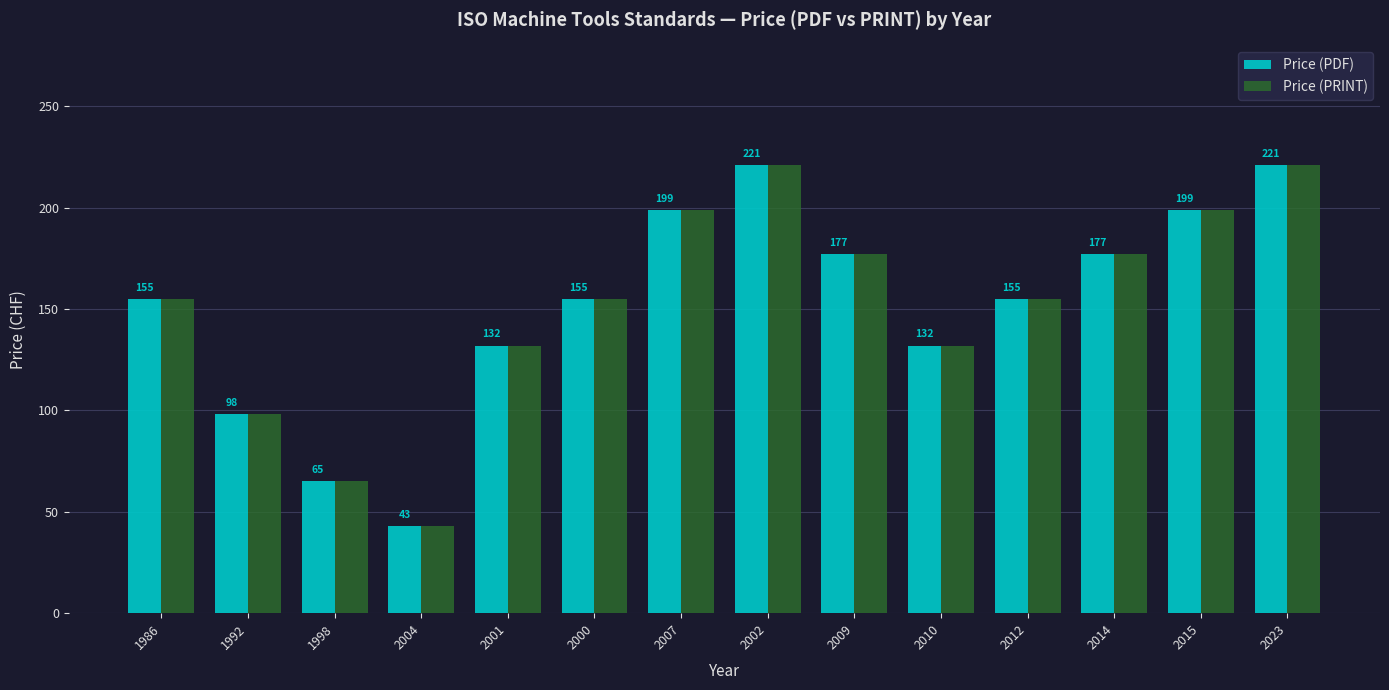

What is the total value across all series at 1986?

310